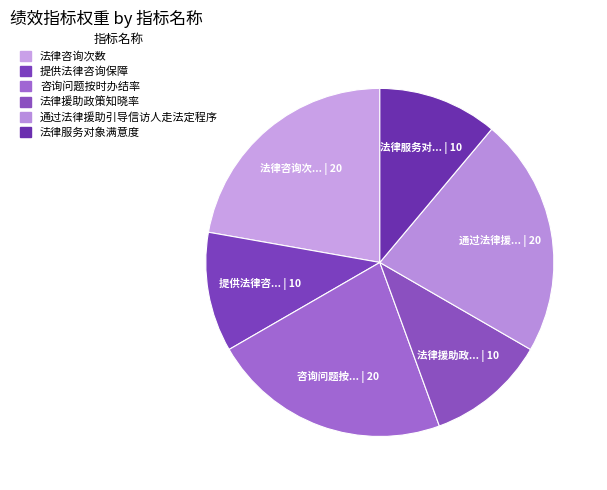

How many slices are in this pie chart?

6